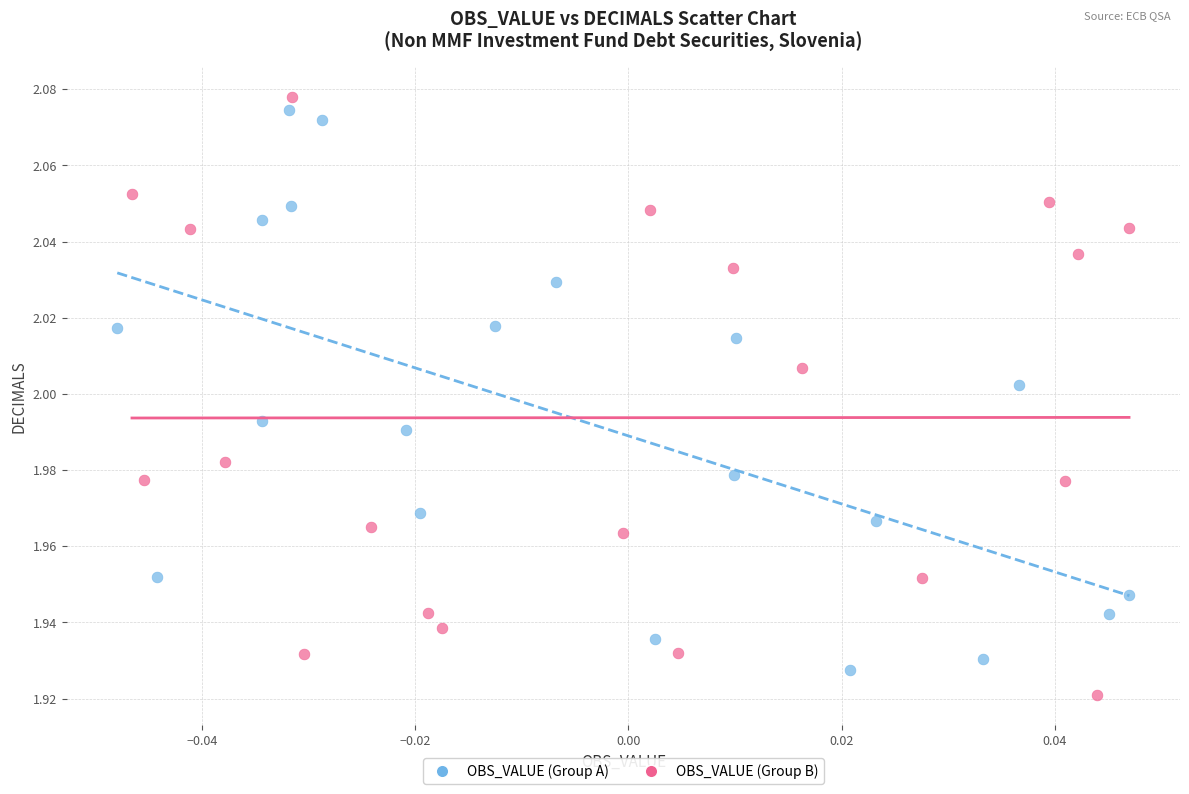

What are all the series names shown in the legend?

OBS_VALUE (Group A), OBS_VALUE (Group B)